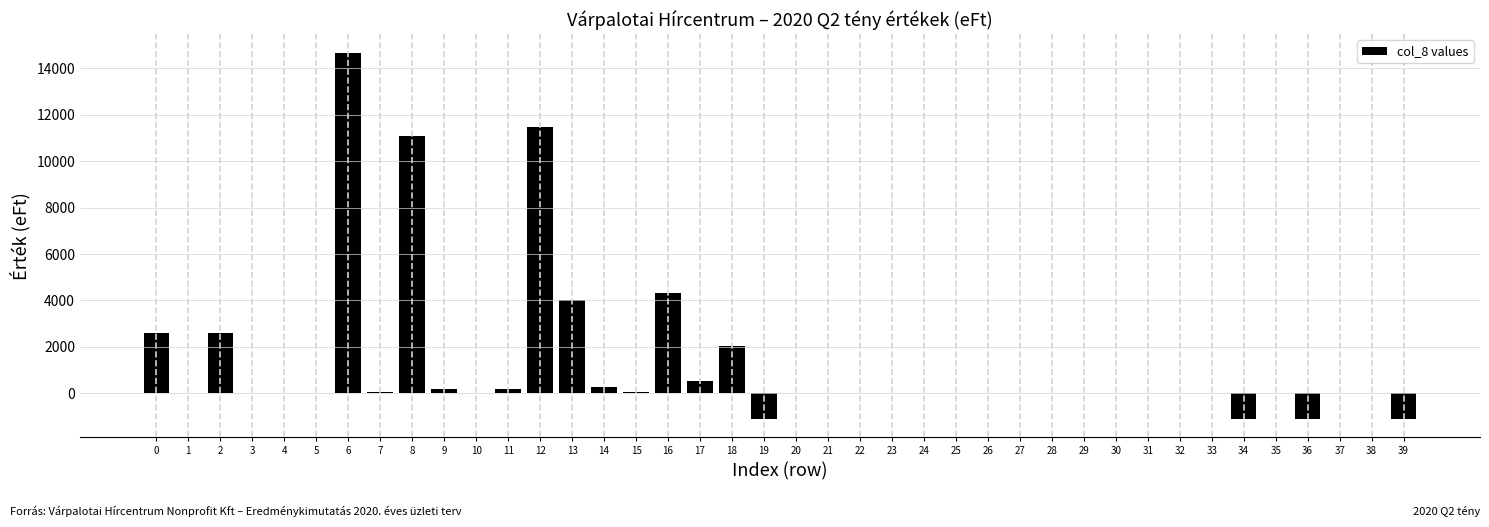

What is the change in value from 5 to 12?

+11475